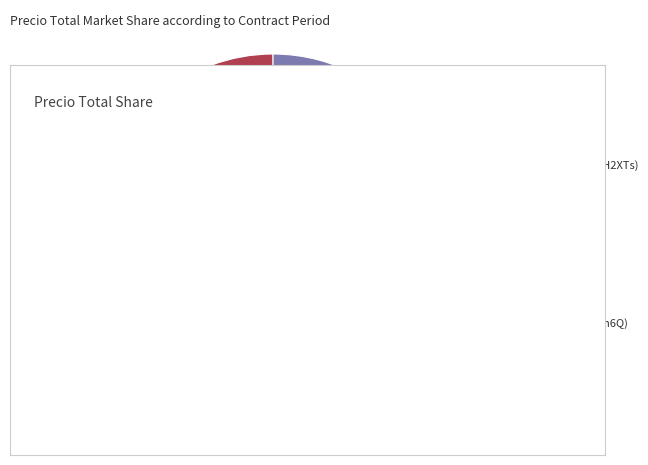

How many slices are in this pie chart?

2